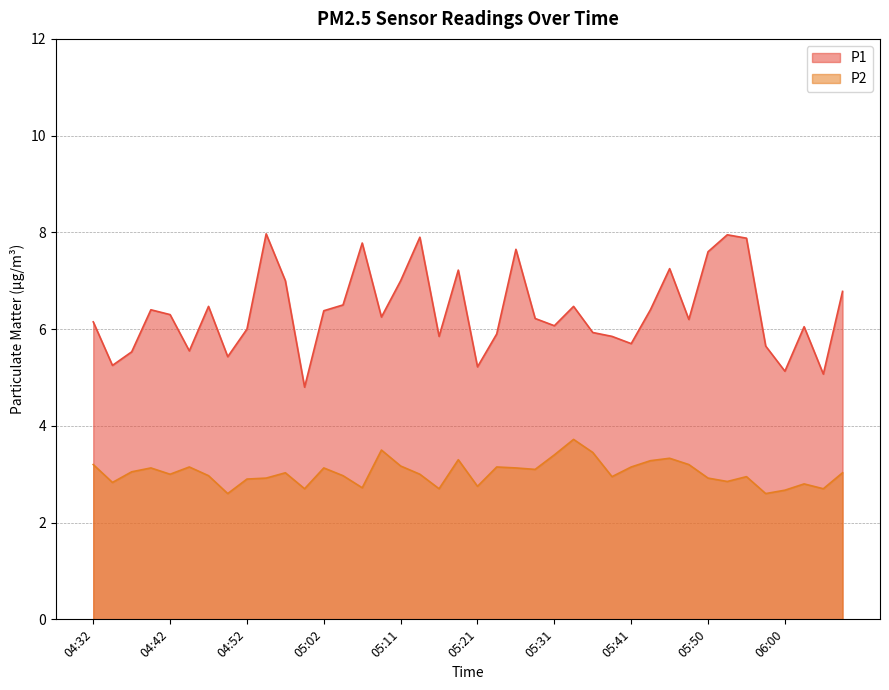

What is the minimum value for P2?

2.6